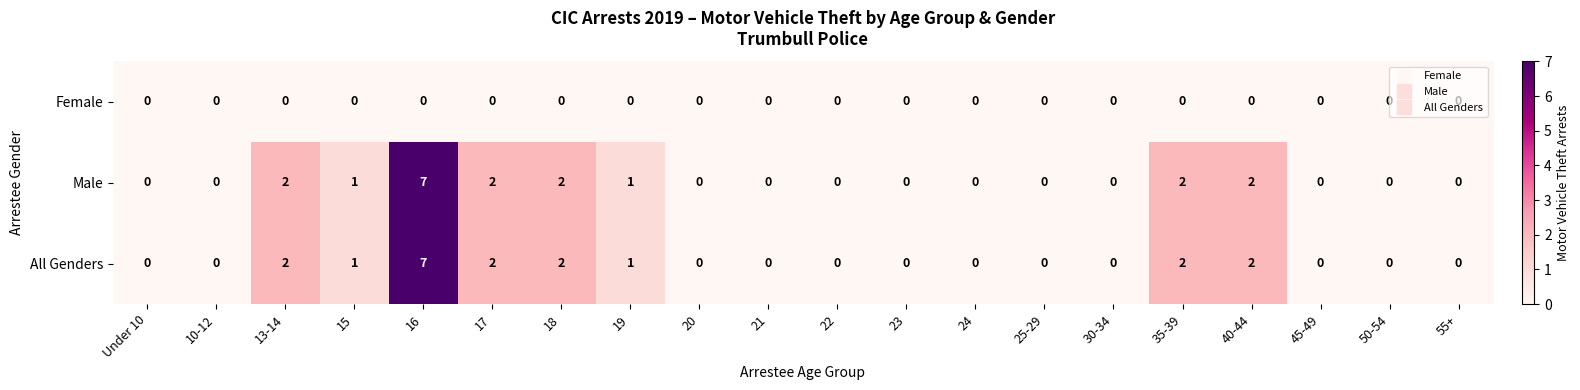

What is the maximum value shown in the chart?

7